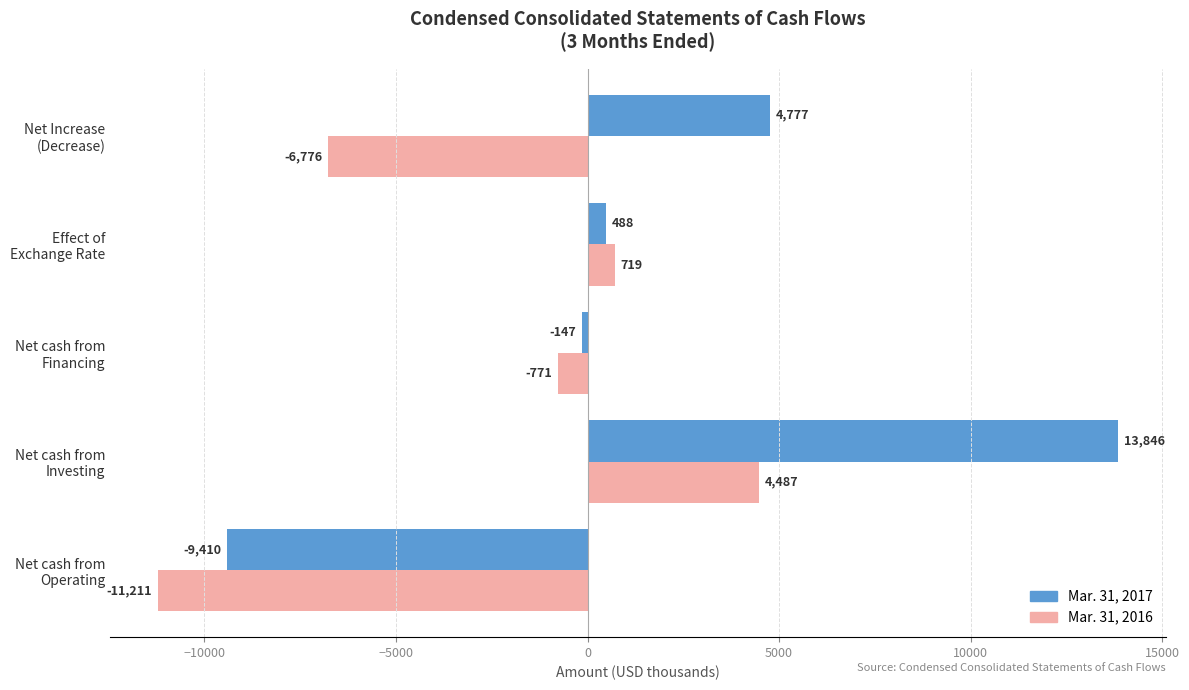

Which series has the widest spread of values?

Mar. 31, 2017